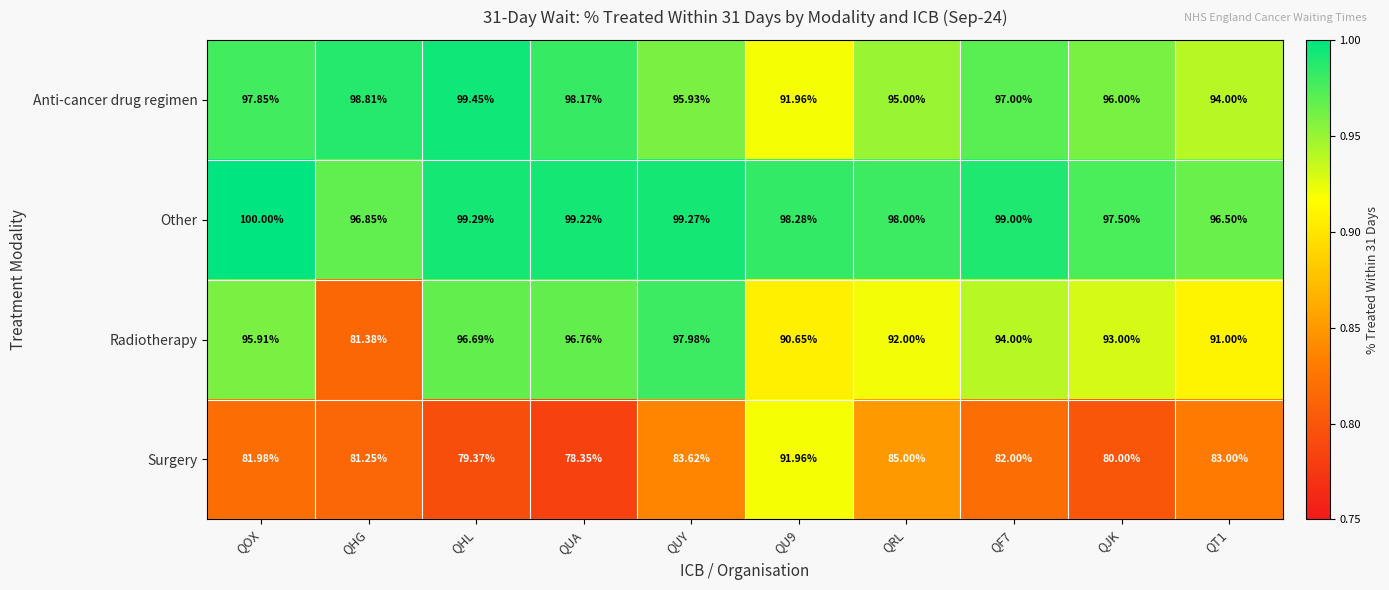

Is the value of Other at QU9 greater than the value of Anti-cancer drug regimen at QF7?

Yes